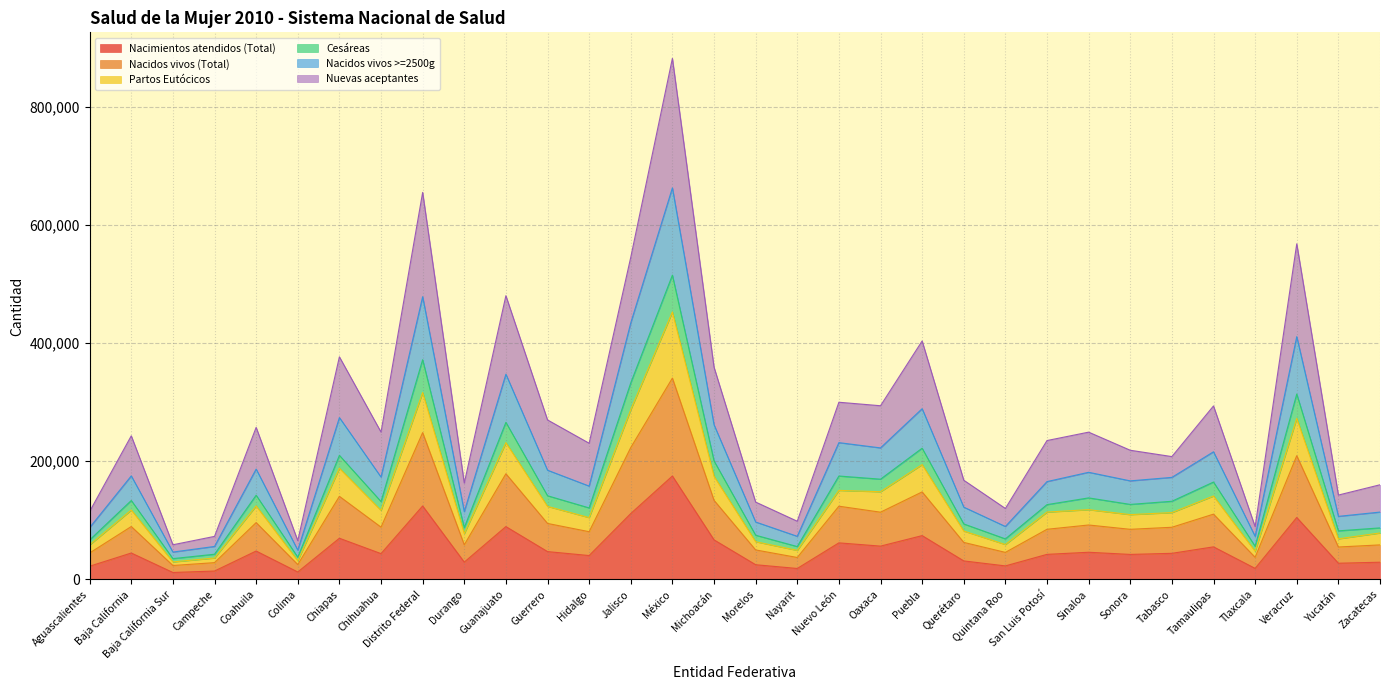

What is the approximate value of Partos Eutócicos at Colima, to the nearest 50?

31750